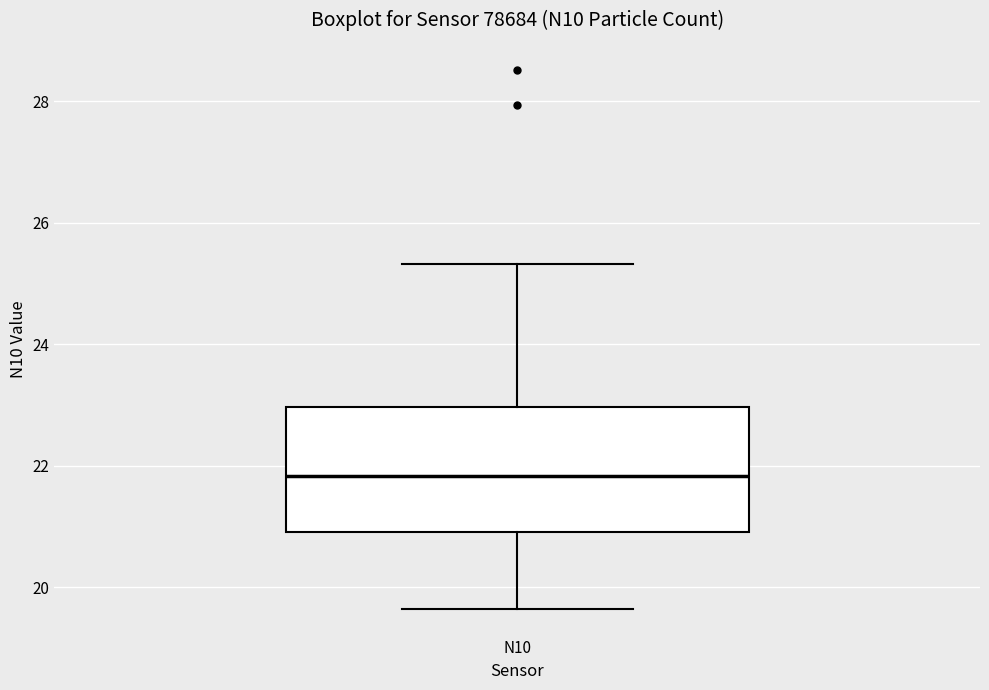

Read this box plot against the y-axis: the position of the median line, the range covered by the box, and the ends of both whiskers. The values are not printed on the chart, so give them approximately, as read against the axis.

median 21.8, box 21.0 to 23.0, whiskers 19.6 to 25.4